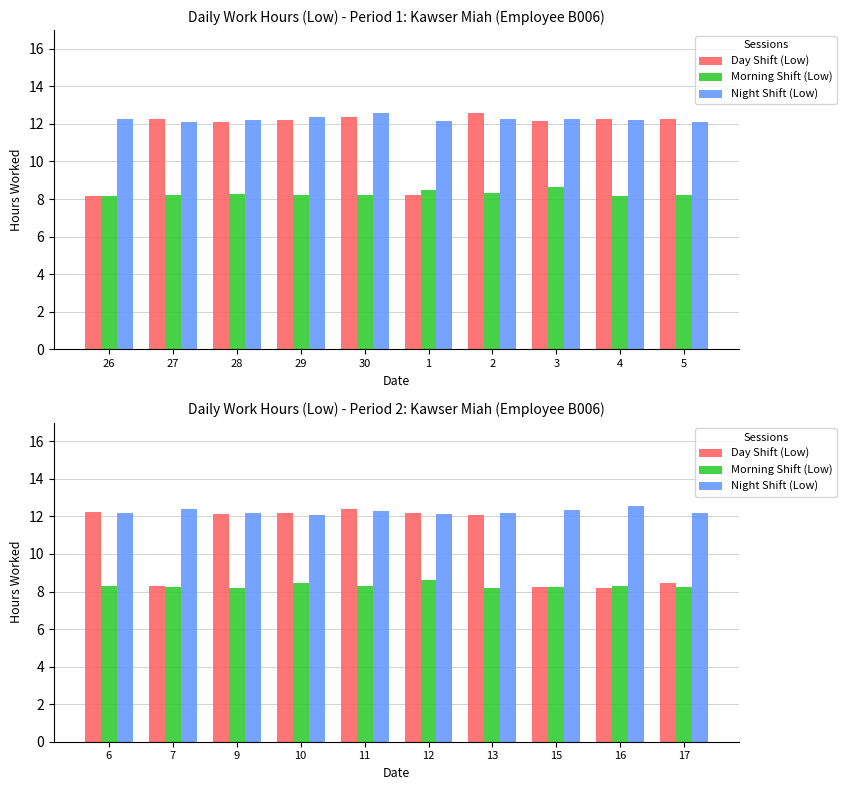

How many series are shown in this chart?

3